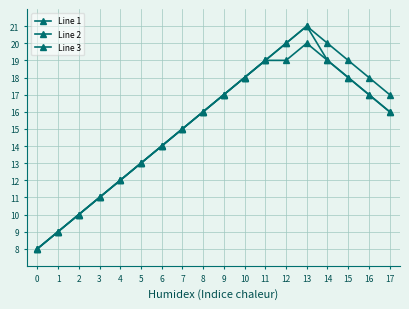

True or false: Line 2 has more than 0 interior local peaks.

True